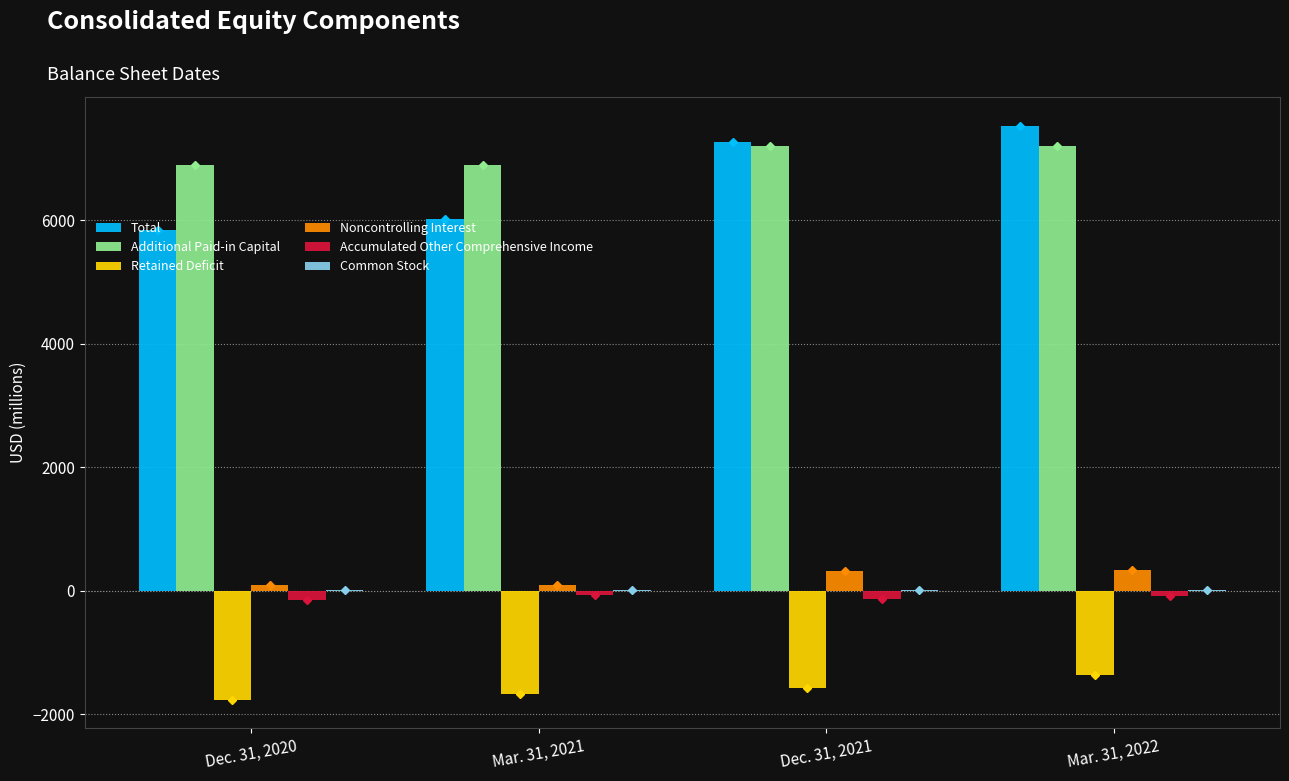

Which category has the highest value in the Retained Deficit series?

Mar. 31, 2022